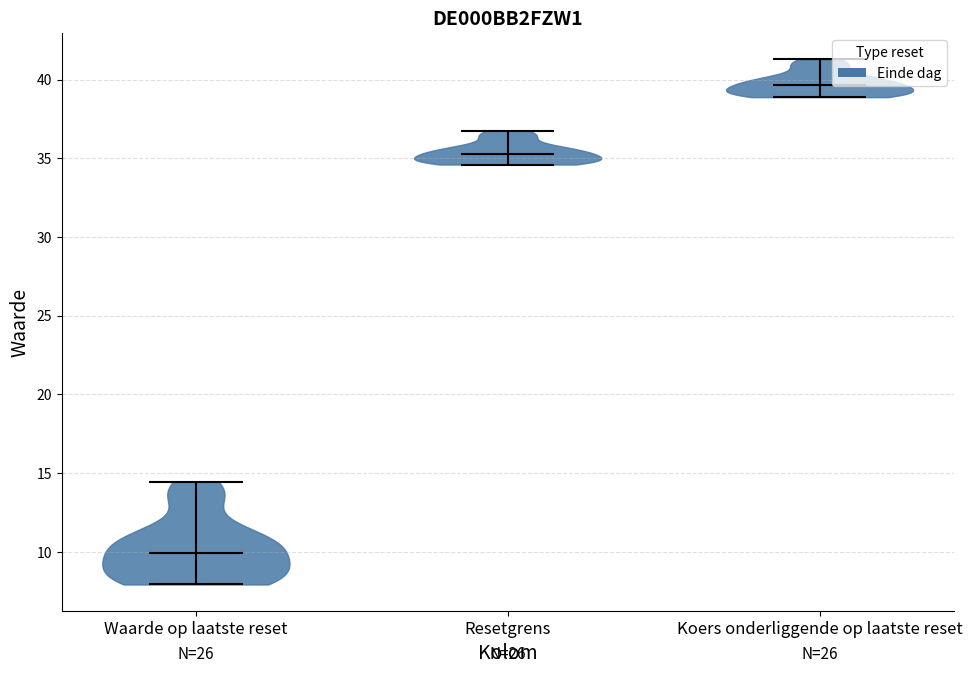

What is the lowest point the violin for Waarde op laatste reset reaches on the y-axis? The values are not printed on the chart, so give them approximately, as read against the axis.

8.0